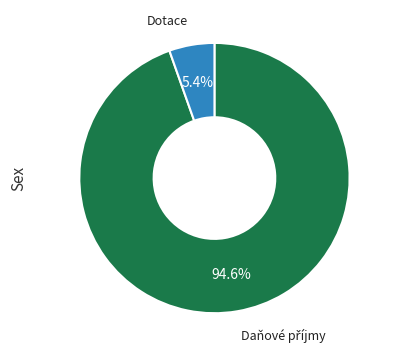

What portion of the pie excludes Dotace?

94.6%